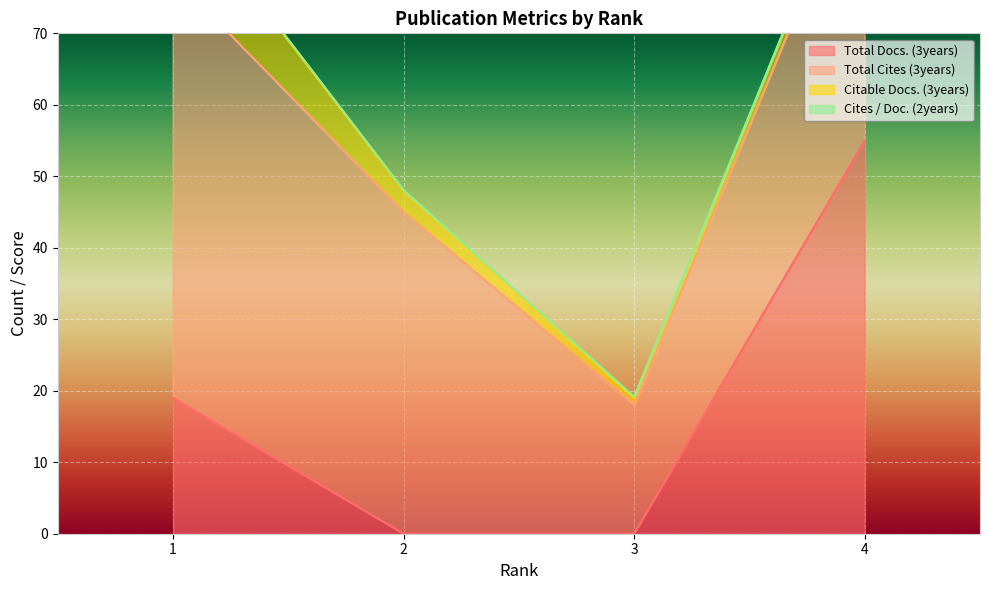

What is the total value across all series at 2?

48.1